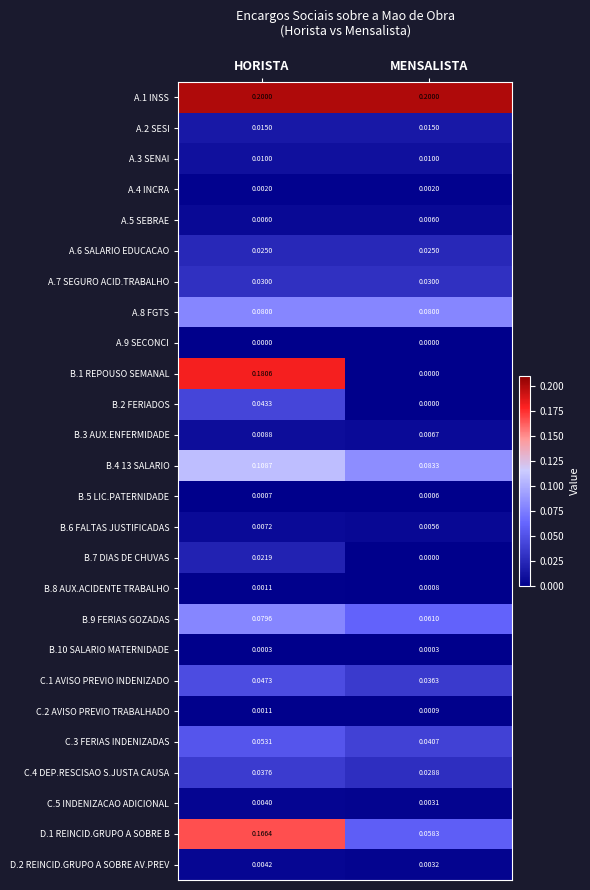

Which category has the highest value in the B.3 AUX.ENFERMIDADE series?

HORISTA